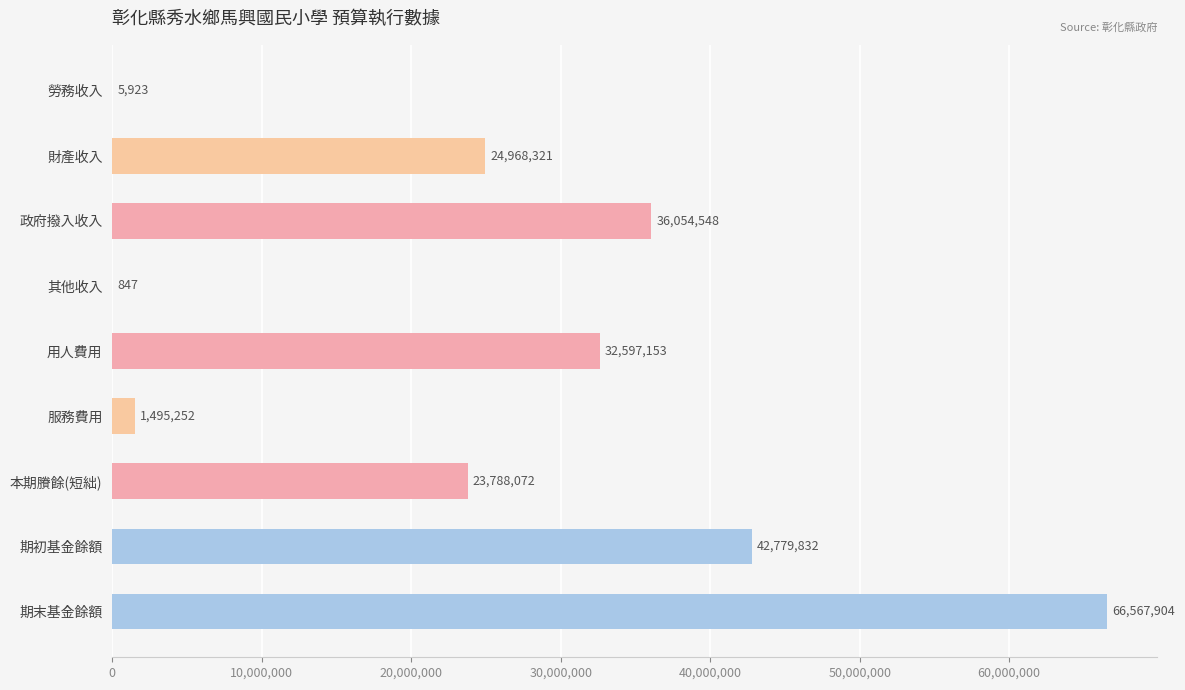

Reading left to right, what are all the values shown in this chart?

5923	24968321	36054548	847	32597153	1495252	23788072	42779832	66567904